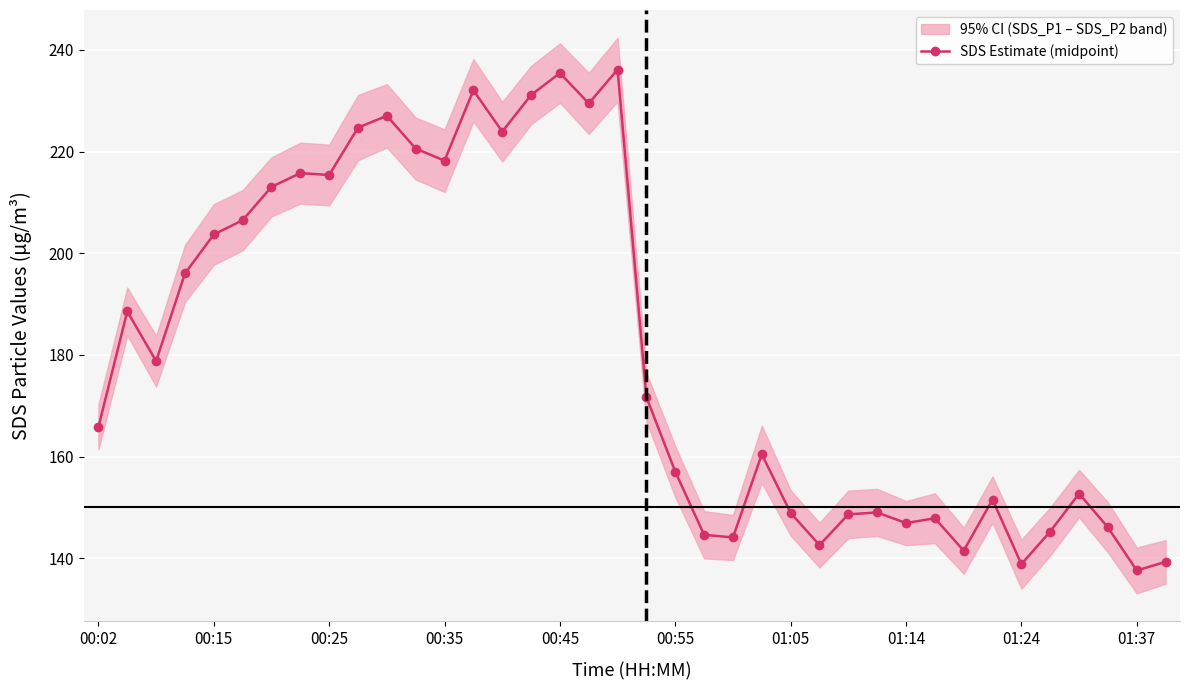

What is the maximum value shown in the chart?

236.2